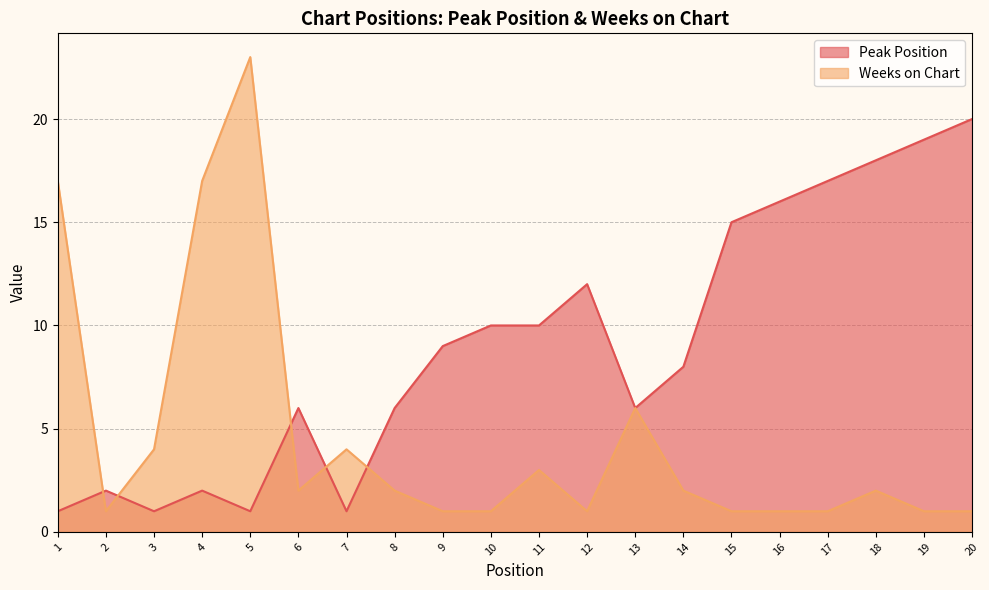

At 16, list the series in order from smallest to largest.

Weeks on Chart, Peak Position